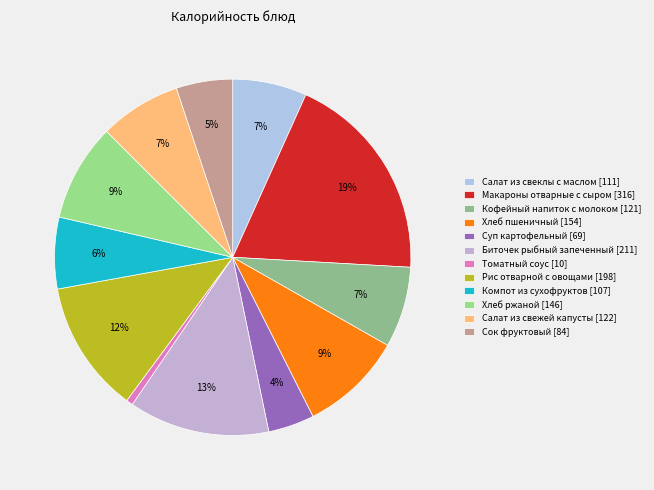

What portion of the pie excludes Компот из сухофруктов?

93.5%